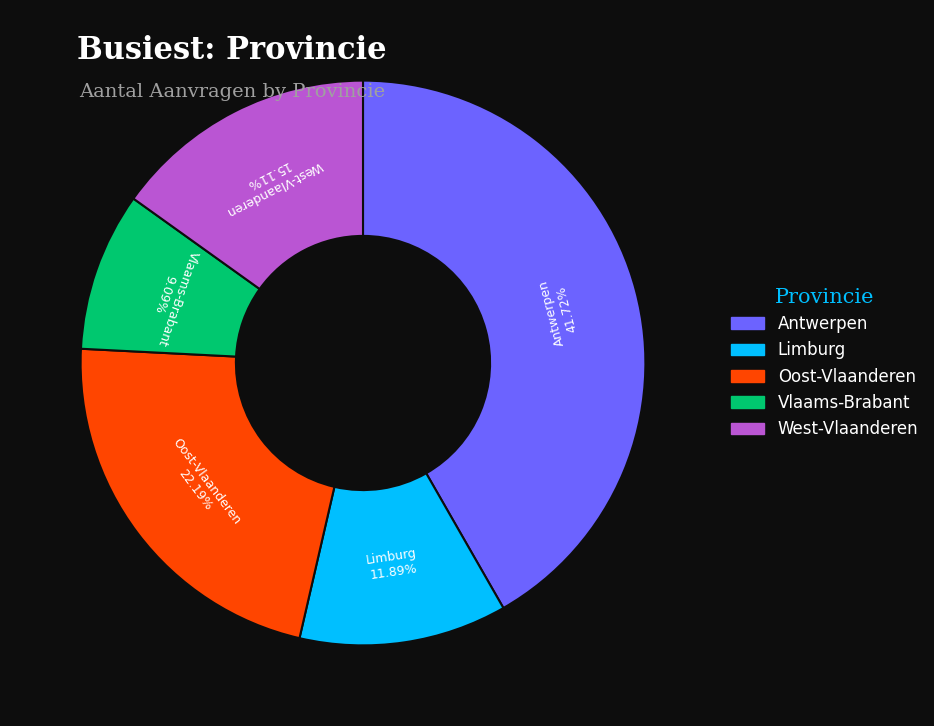

Does Limburg account for over 50% of the chart?

No